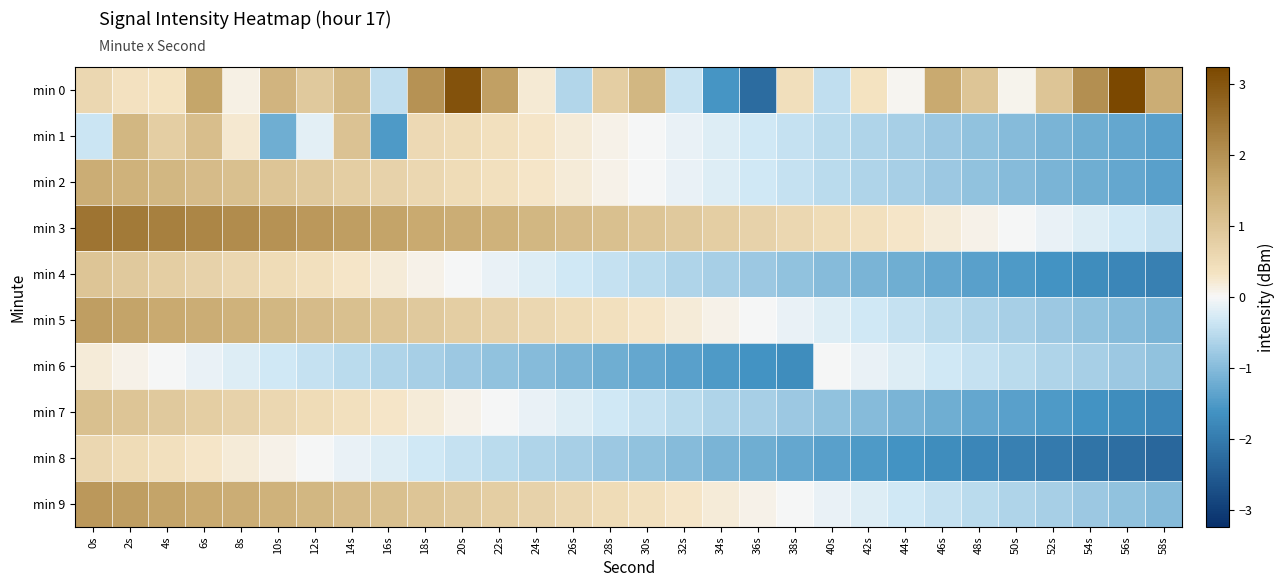

Reading left to right, list all the values displayed in this chart.

min 0: 0s=0.6	2s=0.4	4s=0.3	6s=1.7	8s=0.1	10s=1.3	12s=0.9	14s=1.3	16s=-0.5	18s=2.0	20s=3.0	22s=1.8	24s=0.2	26s=-0.6	28s=0.8	30s=1.3	32s=-0.4	34s=-1.6	36s=-2.2	38s=0.4	40s=-0.5	42s=0.3	44s=0.0	46s=1.6	48s=1.0	50s=0.1	52s=1.0	54s=2.0	56s=3.2	58s=1.5
min 1: 0s=-0.4	2s=1.3	4s=0.8	6s=1.1	8s=0.2	10s=-1.2	12s=-0.2	14s=1.0	16s=-1.5	18s=0.5	20s=0.5	22s=0.4	24s=0.3	26s=0.2	28s=0.1	30s=-0.0	32s=-0.1	34s=-0.2	36s=-0.3	38s=-0.4	40s=-0.5	42s=-0.6	44s=-0.7	46s=-0.8	48s=-0.9	50s=-1.0	52s=-1.1	54s=-1.2	56s=-1.3	58s=-1.4
min 2: 0s=1.5	2s=1.4	4s=1.3	6s=1.2	8s=1.1	10s=1.0	12s=0.9	14s=0.8	16s=0.7	18s=0.6	20s=0.5	22s=0.4	24s=0.3	26s=0.2	28s=0.1	30s=-0.0	32s=-0.1	34s=-0.2	36s=-0.3	38s=-0.4	40s=-0.5	42s=-0.6	44s=-0.7	46s=-0.8	48s=-0.9	50s=-1.0	52s=-1.1	54s=-1.2	56s=-1.3	58s=-1.4
min 3: 0s=2.5	2s=2.4	4s=2.3	6s=2.2	8s=2.1	10s=2.0	12s=1.9	14s=1.8	16s=1.7	18s=1.6	20s=1.5	22s=1.4	24s=1.3	26s=1.2	28s=1.1	30s=1.0	32s=0.9	34s=0.8	36s=0.7	38s=0.6	40s=0.5	42s=0.4	44s=0.3	46s=0.2	48s=0.1	50s=-0.0	52s=-0.1	54s=-0.2	56s=-0.3	58s=-0.4
min 4: 0s=1.0	2s=0.9	4s=0.8	6s=0.7	8s=0.6	10s=0.5	12s=0.4	14s=0.3	16s=0.2	18s=0.1	20s=-0.0	22s=-0.1	24s=-0.2	26s=-0.3	28s=-0.4	30s=-0.5	32s=-0.6	34s=-0.7	36s=-0.8	38s=-0.9	40s=-1.0	42s=-1.1	44s=-1.2	46s=-1.3	48s=-1.4	50s=-1.5	52s=-1.6	54s=-1.7	56s=-1.8	58s=-1.9
min 5: 0s=1.8	2s=1.7	4s=1.6	6s=1.5	8s=1.4	10s=1.3	12s=1.2	14s=1.1	16s=1.0	18s=0.9	20s=0.8	22s=0.7	24s=0.6	26s=0.5	28s=0.4	30s=0.3	32s=0.2	34s=0.1	36s=-0.0	38s=-0.1	40s=-0.2	42s=-0.3	44s=-0.4	46s=-0.5	48s=-0.6	50s=-0.7	52s=-0.8	54s=-0.9	56s=-1.0	58s=-1.1
min 6: 0s=0.2	2s=0.1	4s=-0.0	6s=-0.1	8s=-0.2	10s=-0.3	12s=-0.4	14s=-0.5	16s=-0.6	18s=-0.7	20s=-0.8	22s=-0.9	24s=-1.0	26s=-1.1	28s=-1.2	30s=-1.3	32s=-1.4	34s=-1.5	36s=-1.6	38s=-1.7	40s=-0.0	42s=-0.1	44s=-0.2	46s=-0.3	48s=-0.4	50s=-0.5	52s=-0.6	54s=-0.7	56s=-0.8	58s=-0.9
min 7: 0s=1.1	2s=1.0	4s=0.9	6s=0.8	8s=0.7	10s=0.6	12s=0.5	14s=0.4	16s=0.3	18s=0.2	20s=0.1	22s=-0.0	24s=-0.1	26s=-0.2	28s=-0.3	30s=-0.4	32s=-0.5	34s=-0.6	36s=-0.7	38s=-0.8	40s=-0.9	42s=-1.0	44s=-1.1	46s=-1.2	48s=-1.3	50s=-1.4	52s=-1.5	54s=-1.6	56s=-1.7	58s=-1.8
min 8: 0s=0.6	2s=0.5	4s=0.4	6s=0.3	8s=0.2	10s=0.1	12s=-0.0	14s=-0.1	16s=-0.2	18s=-0.3	20s=-0.4	22s=-0.5	24s=-0.6	26s=-0.7	28s=-0.8	30s=-0.9	32s=-1.0	34s=-1.1	36s=-1.2	38s=-1.3	40s=-1.4	42s=-1.5	44s=-1.6	46s=-1.7	48s=-1.8	50s=-1.9	52s=-2.0	54s=-2.1	56s=-2.2	58s=-2.3
min 9: 0s=1.9	2s=1.8	4s=1.7	6s=1.6	8s=1.5	10s=1.4	12s=1.3	14s=1.2	16s=1.1	18s=1.0	20s=0.9	22s=0.8	24s=0.7	26s=0.6	28s=0.5	30s=0.4	32s=0.3	34s=0.2	36s=0.1	38s=-0.0	40s=-0.1	42s=-0.2	44s=-0.3	46s=-0.4	48s=-0.5	50s=-0.6	52s=-0.7	54s=-0.8	56s=-0.9	58s=-1.0